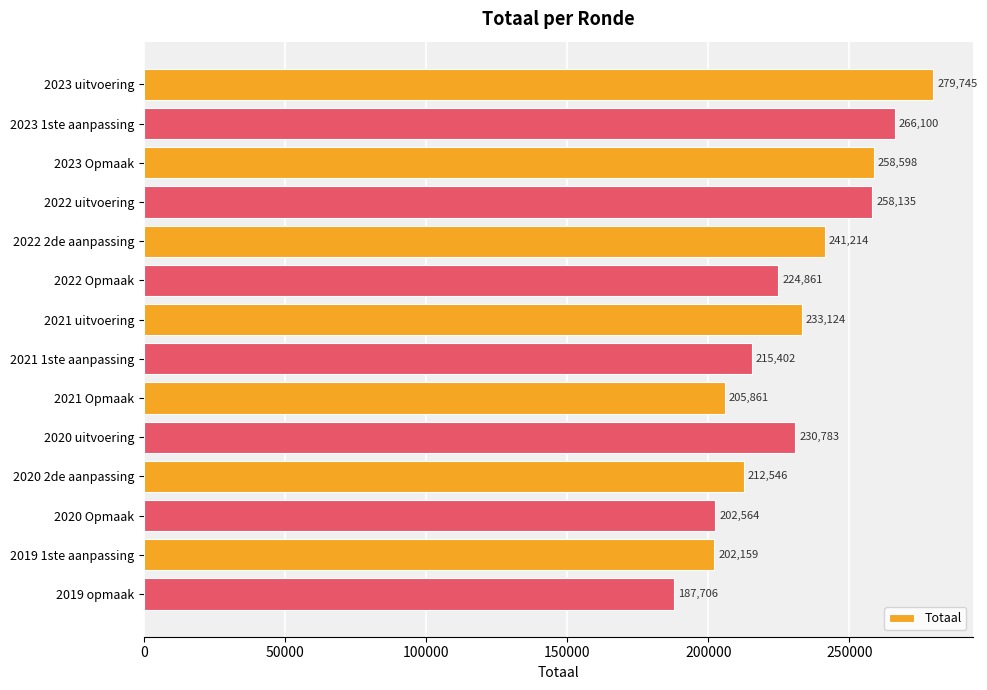

Is it true that the value at 2021 1ste aanpassing is 363416?

False